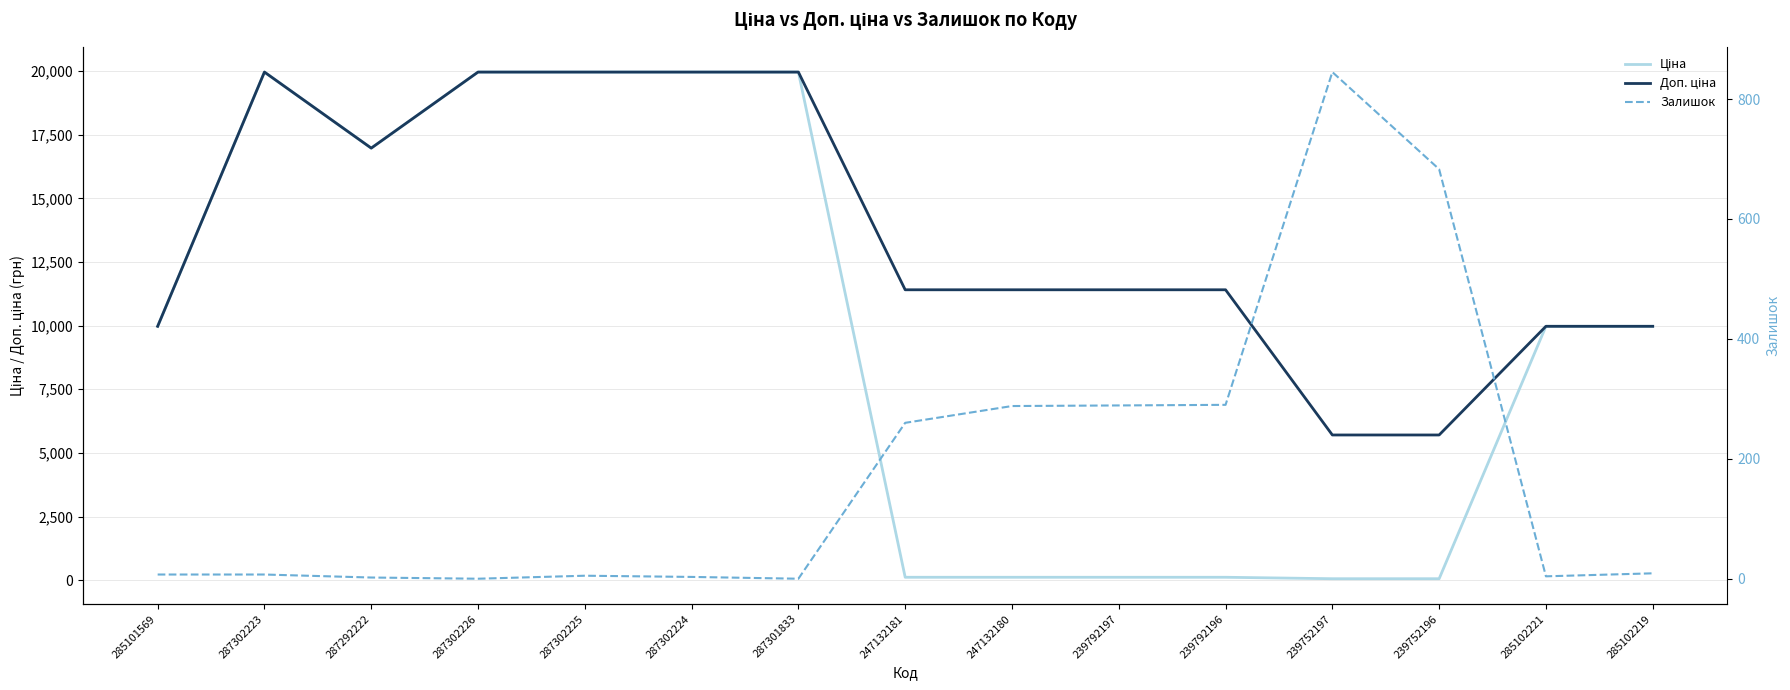

At which category does Залишок reach its first local peak?

287302225